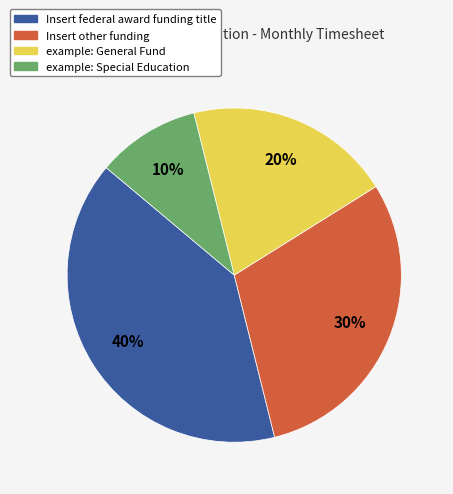

The example: General Fund slice represents 20% of the pie. True or false?

True